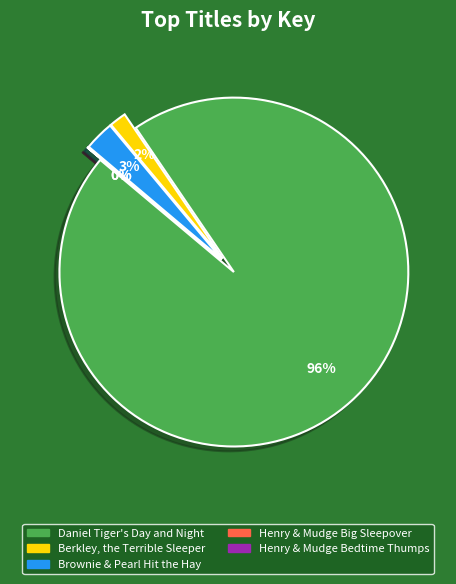

Is Daniel Tiger's Day and Night the majority of the pie?

Yes